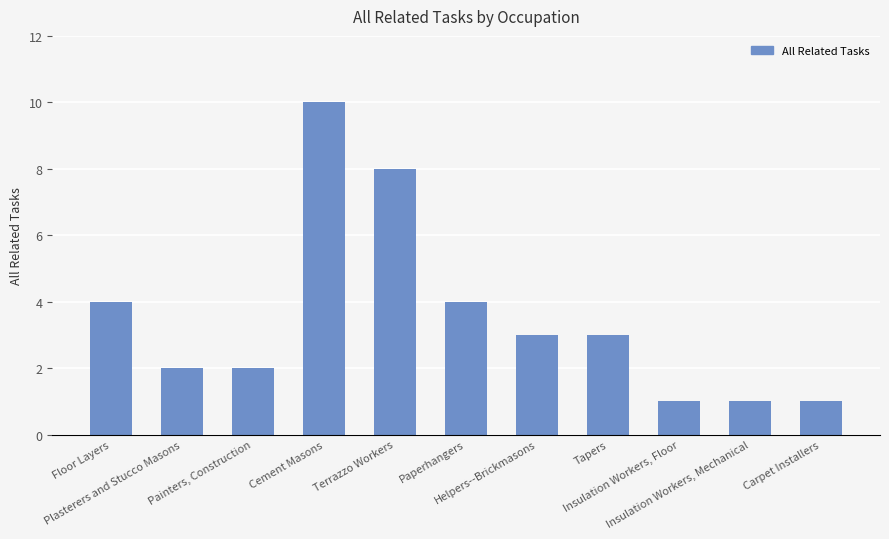

What is the greatest value displayed?

10